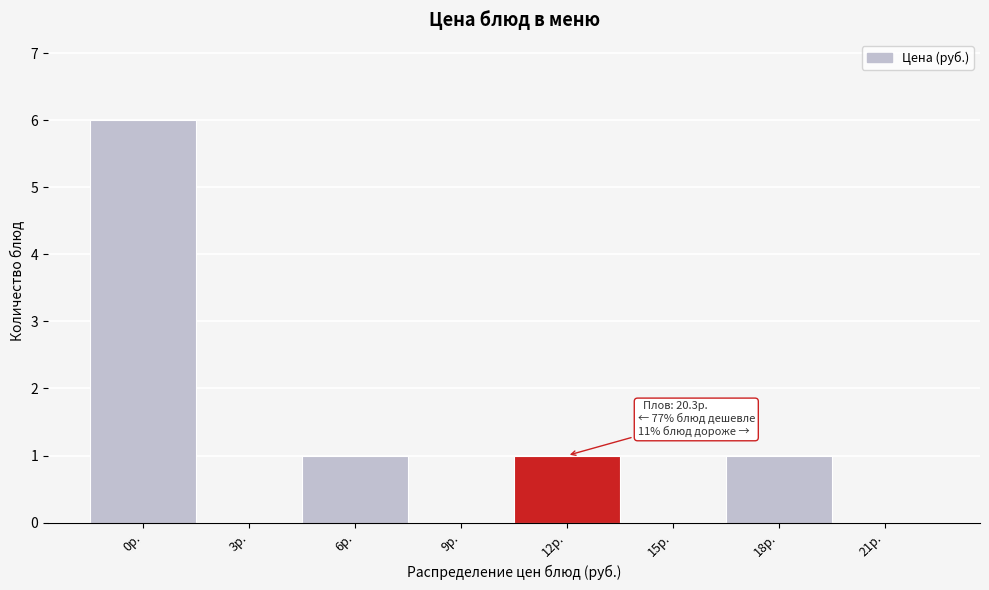

Reading left to right, transcribe all the data shown in this chart.

0р.=6	3р.=0	6р.=1	9р.=0	12р.=1	15р.=0	18р.=1	21р.=0